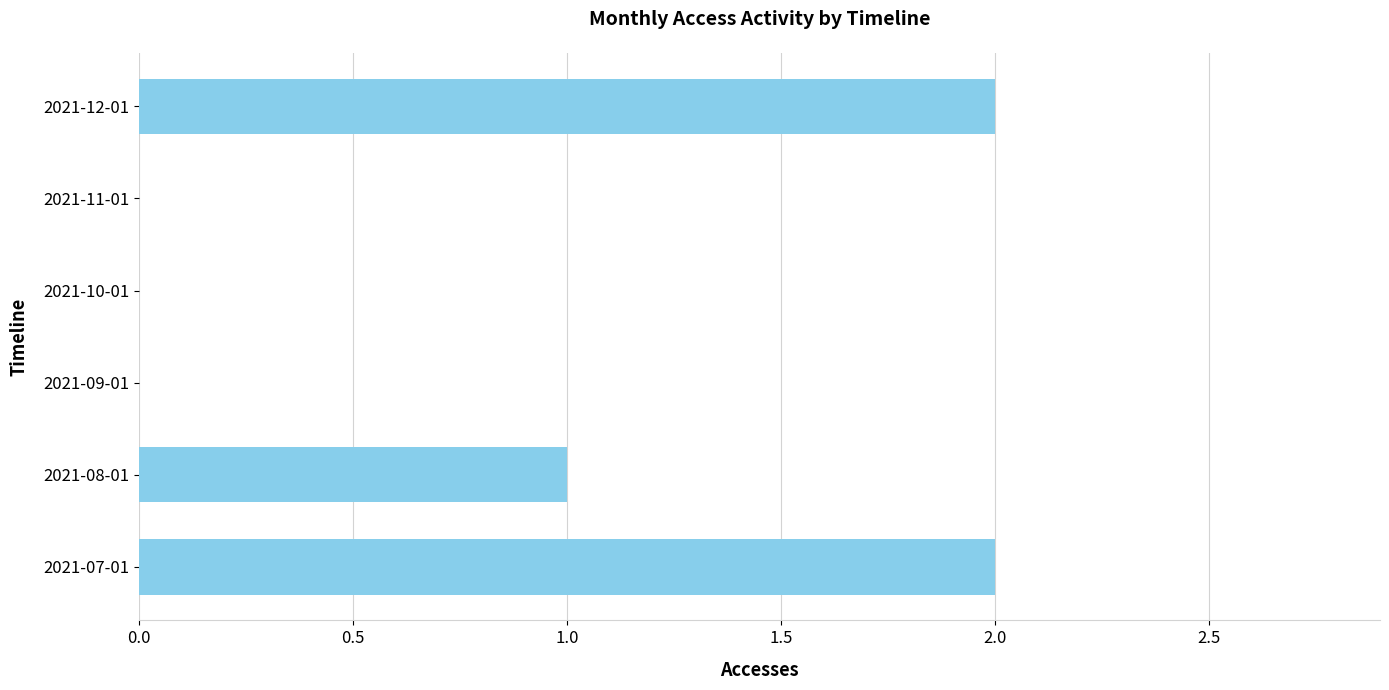

What is the sum of all values?

5